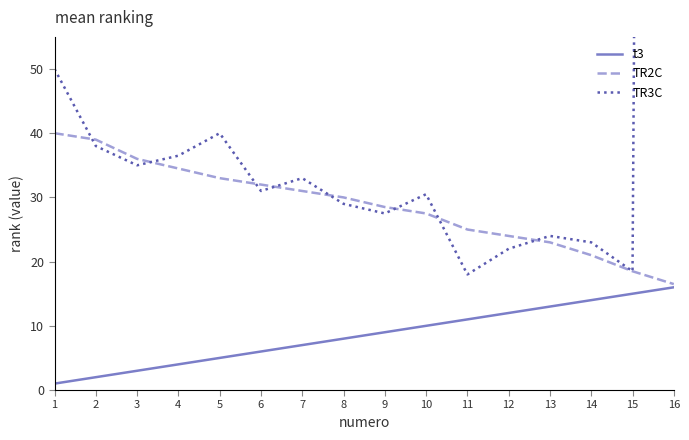

The value of TR2C at 2 is 60.7. True or false?

False